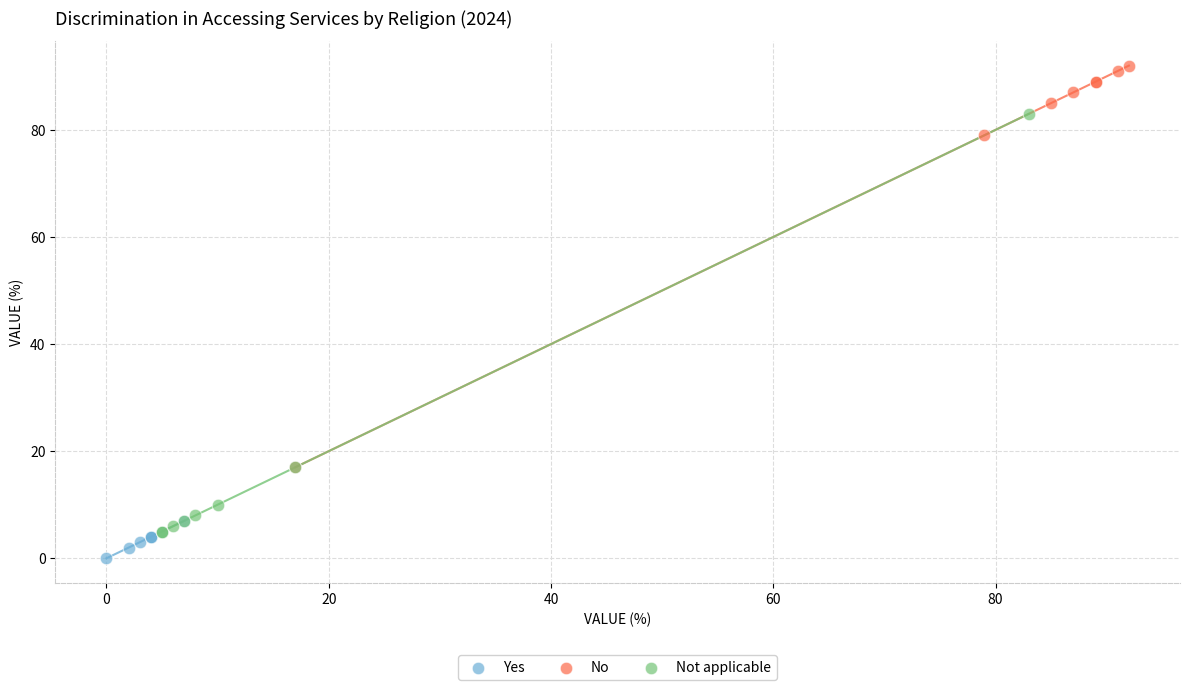

Which series reaches the maximum Y coordinate?

No